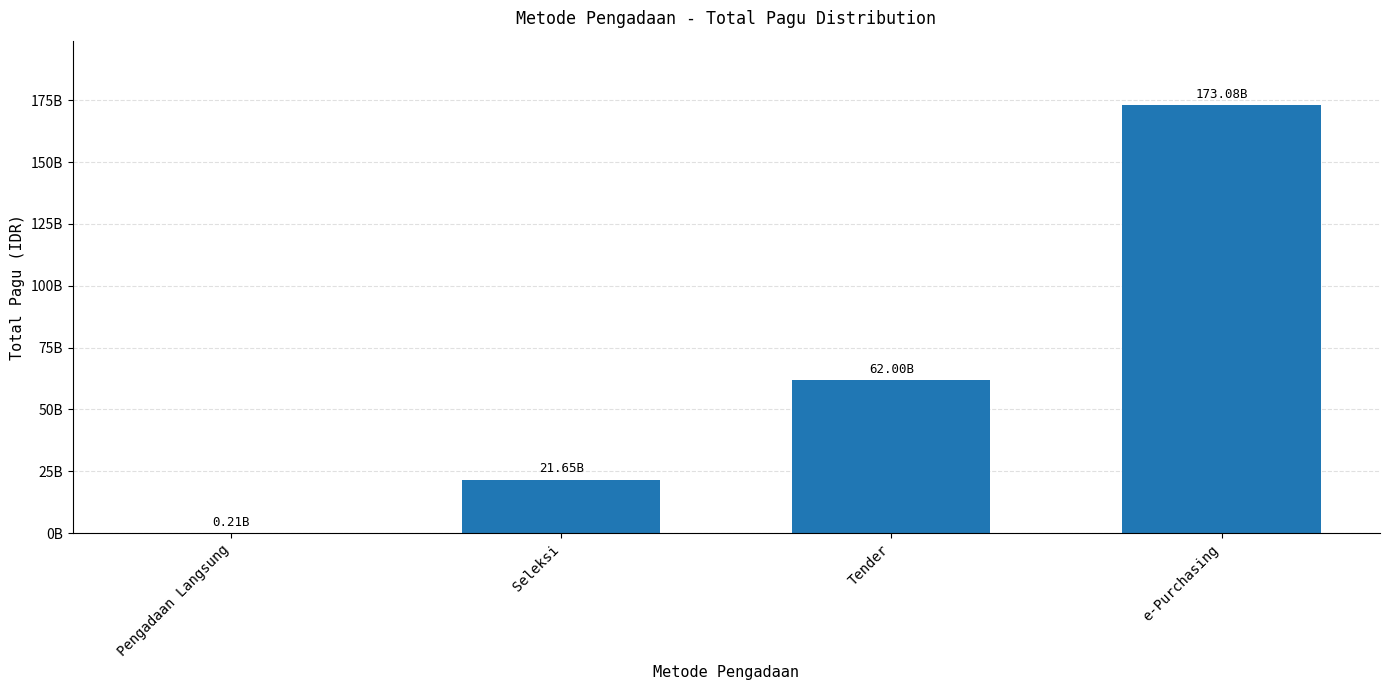

What is the difference between the values at Pengadaan Langsung and Seleksi?

21440807350